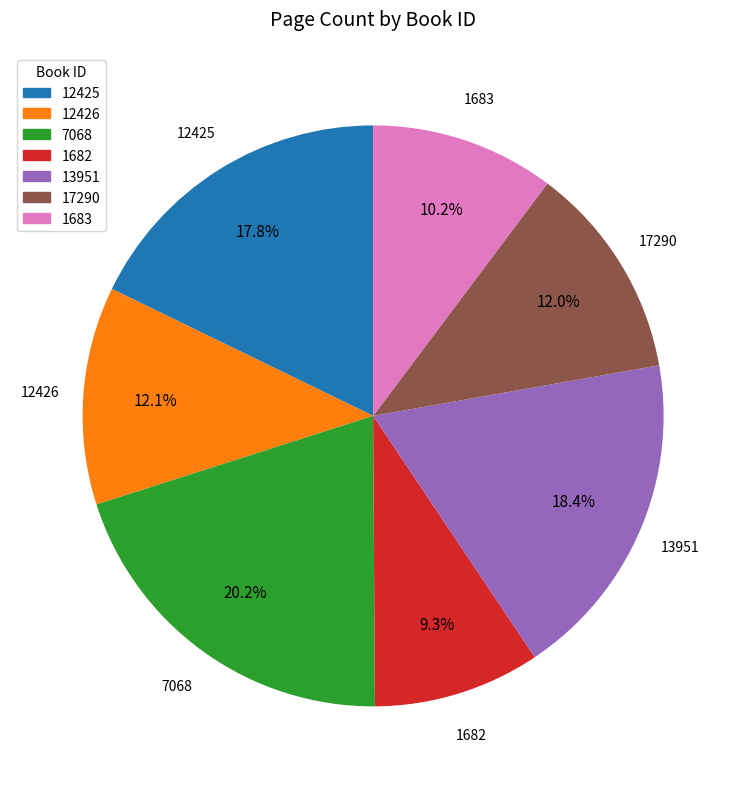

Approximately how many times larger is the value at 12425 compared to 17290?

1.5